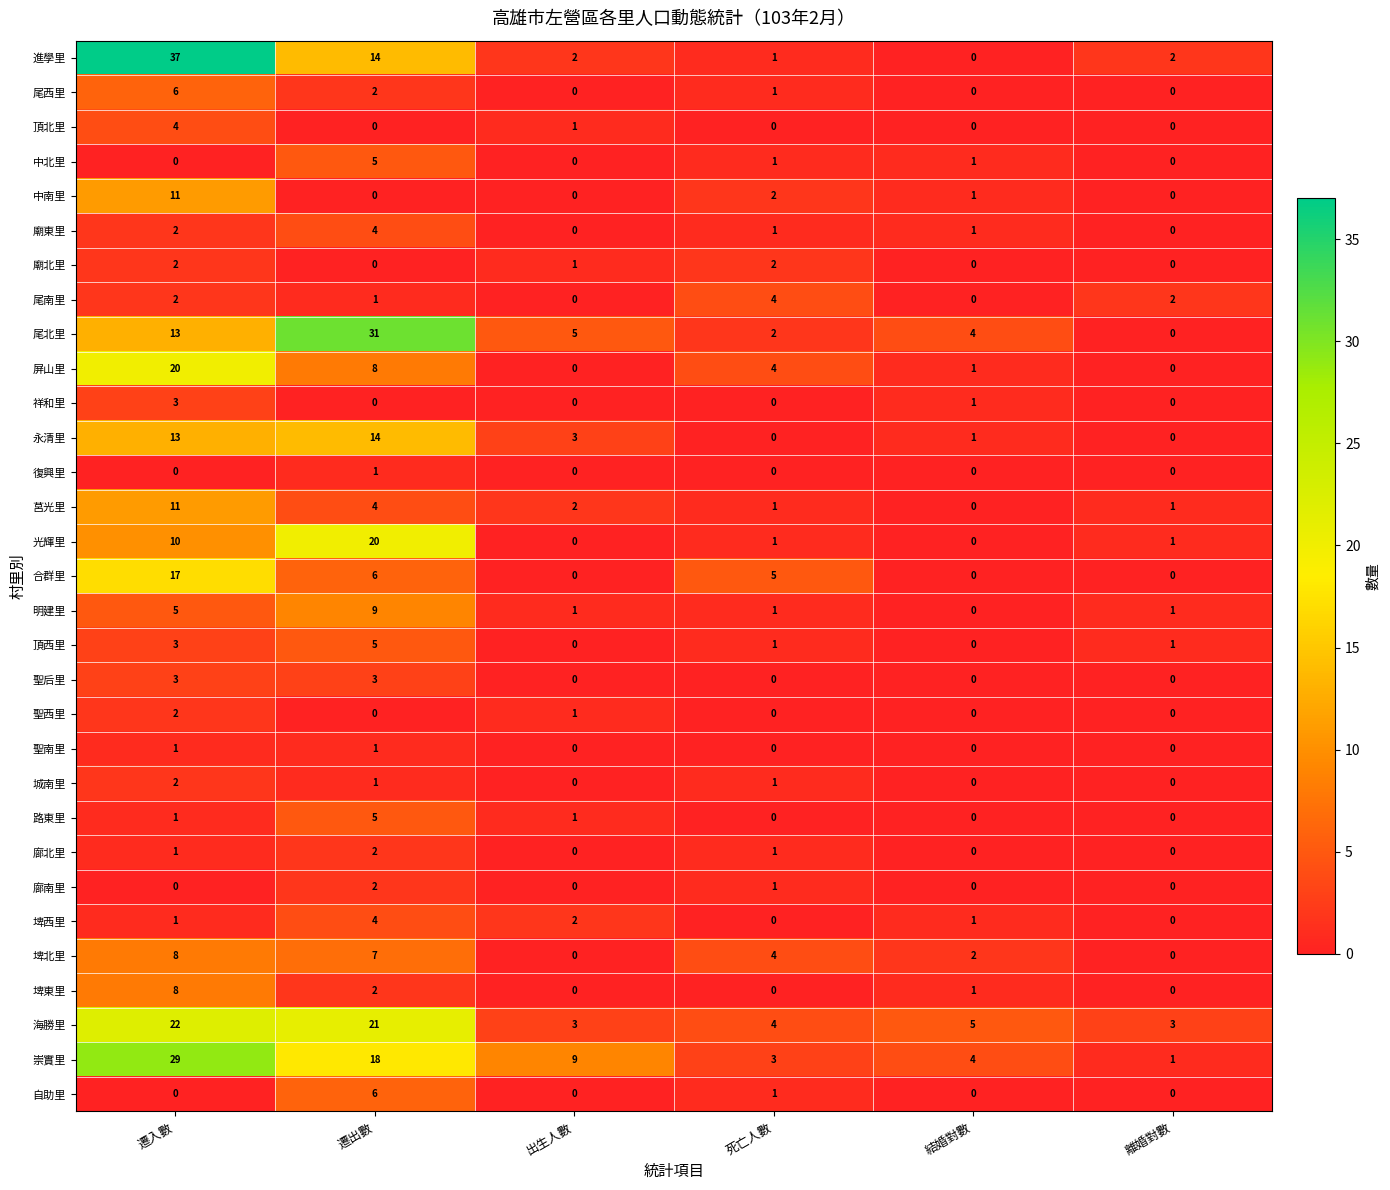

Which series has the largest range (max minus min)?

進學里